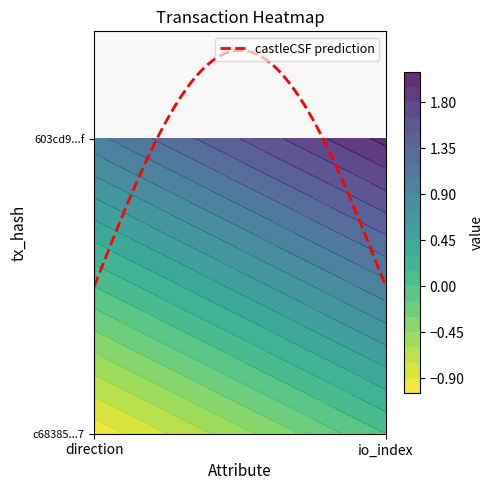

Between direction and io_index, which series saw the biggest shift?

c68385554aa76812de4ebb93b63096a9ba089d7